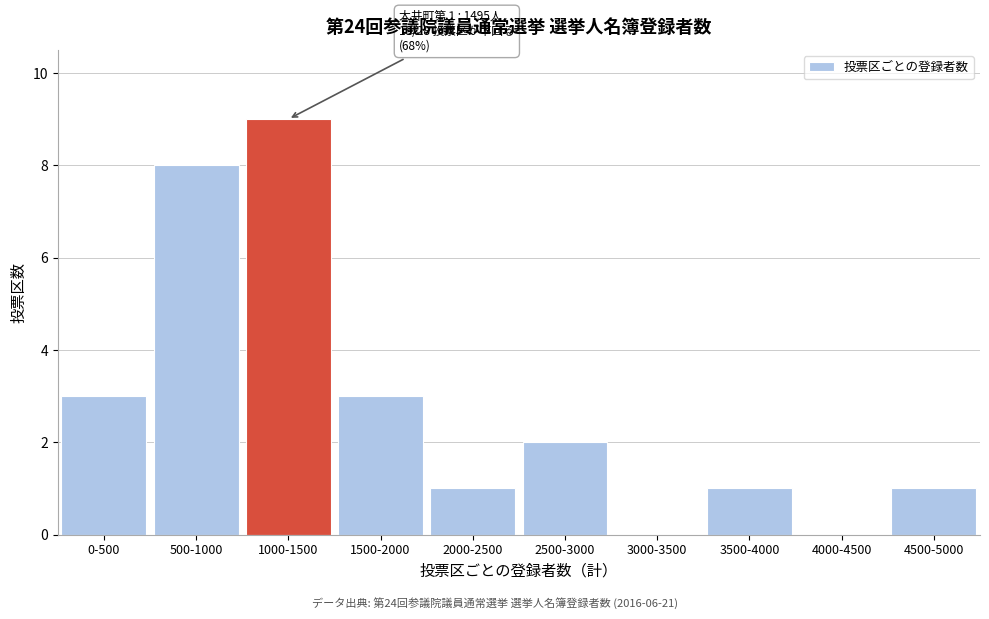

Reading left to right, list all the values displayed in this chart.

0-500=3	500-1000=8	1000-1500=9	1500-2000=3	2000-2500=1	2500-3000=2	3000-3500=0	3500-4000=1	4000-4500=0	4500-5000=1